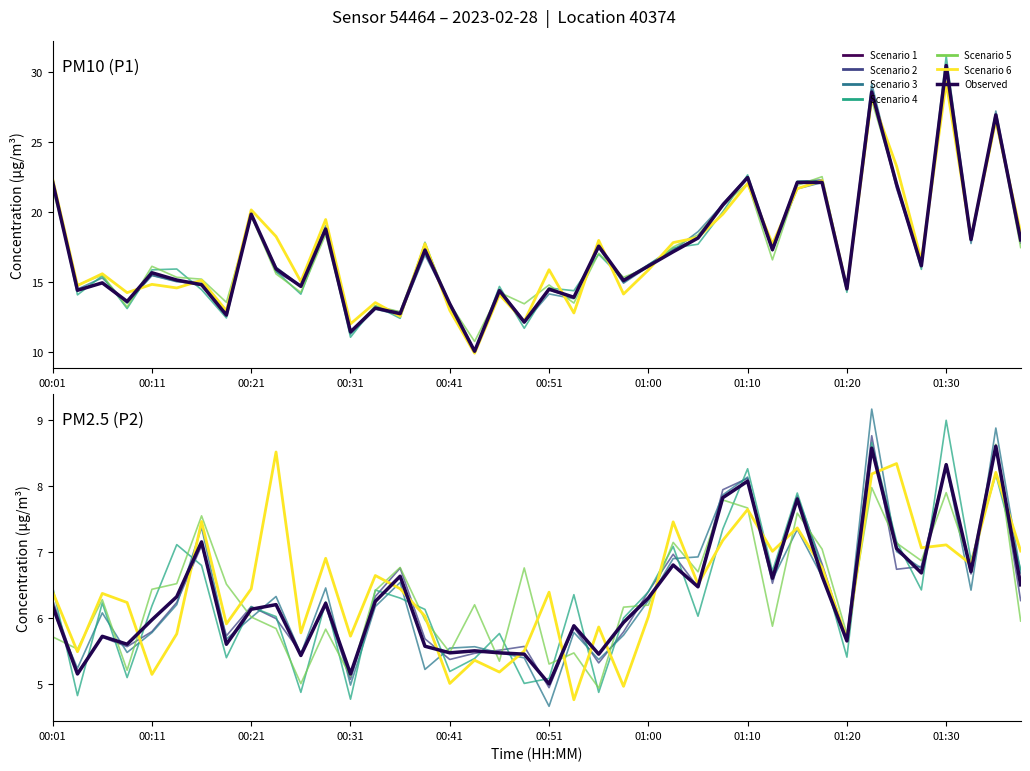

At which category is the sum across all series the highest?

01:30